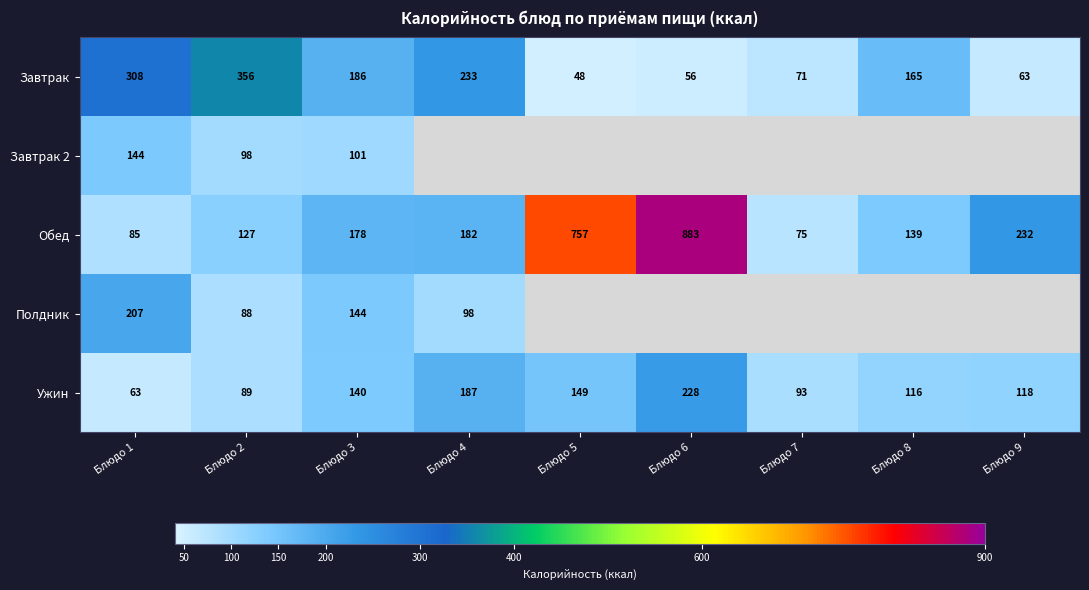

Which has a higher value, Блюдо 4 or Блюдо 9?

Блюдо 4